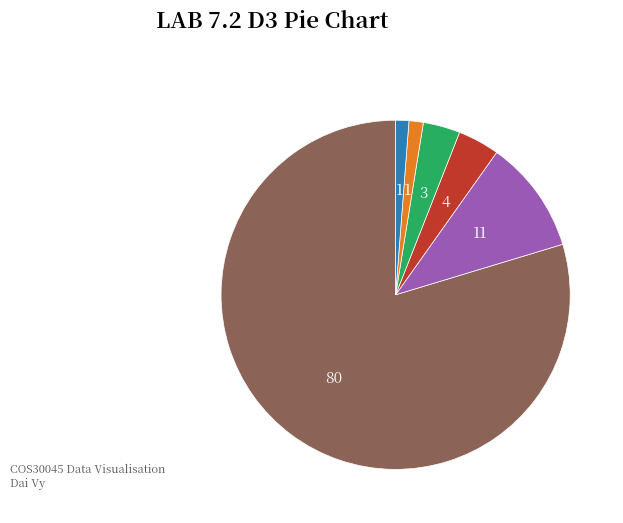

Is there any slice that represents more than half of the pie?

Yes